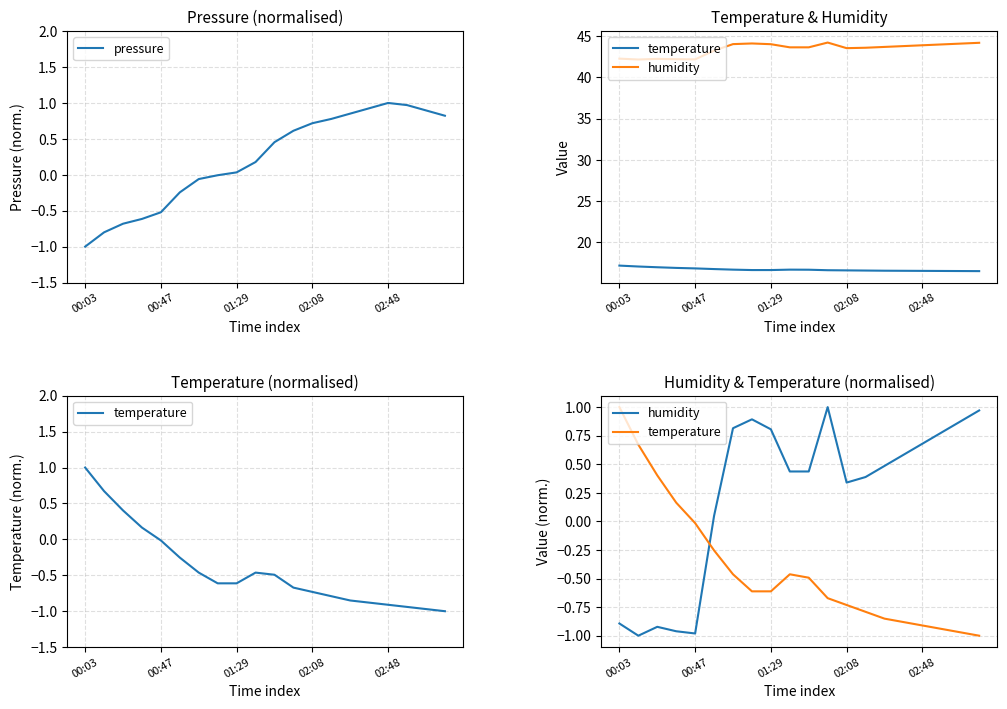

What is the minimum value shown in the chart?

-1.0